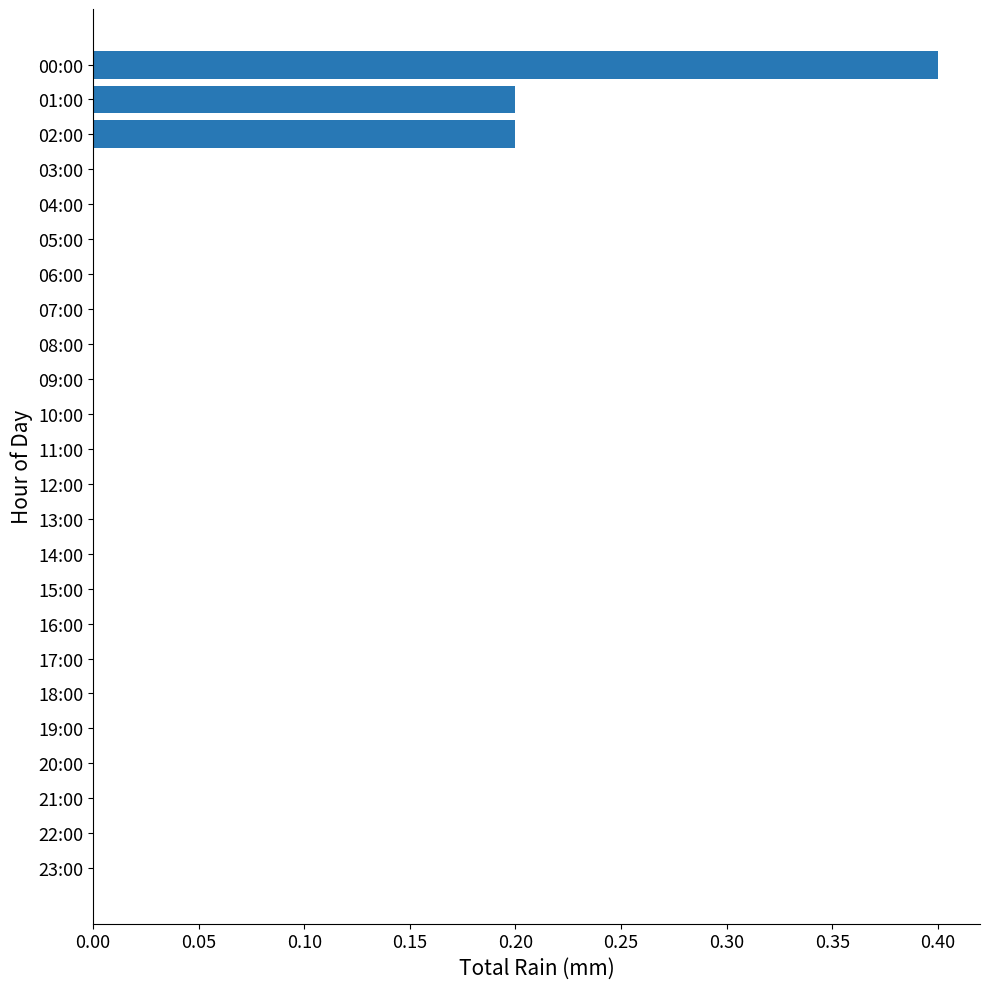

How many values are between 0 and 1?

24